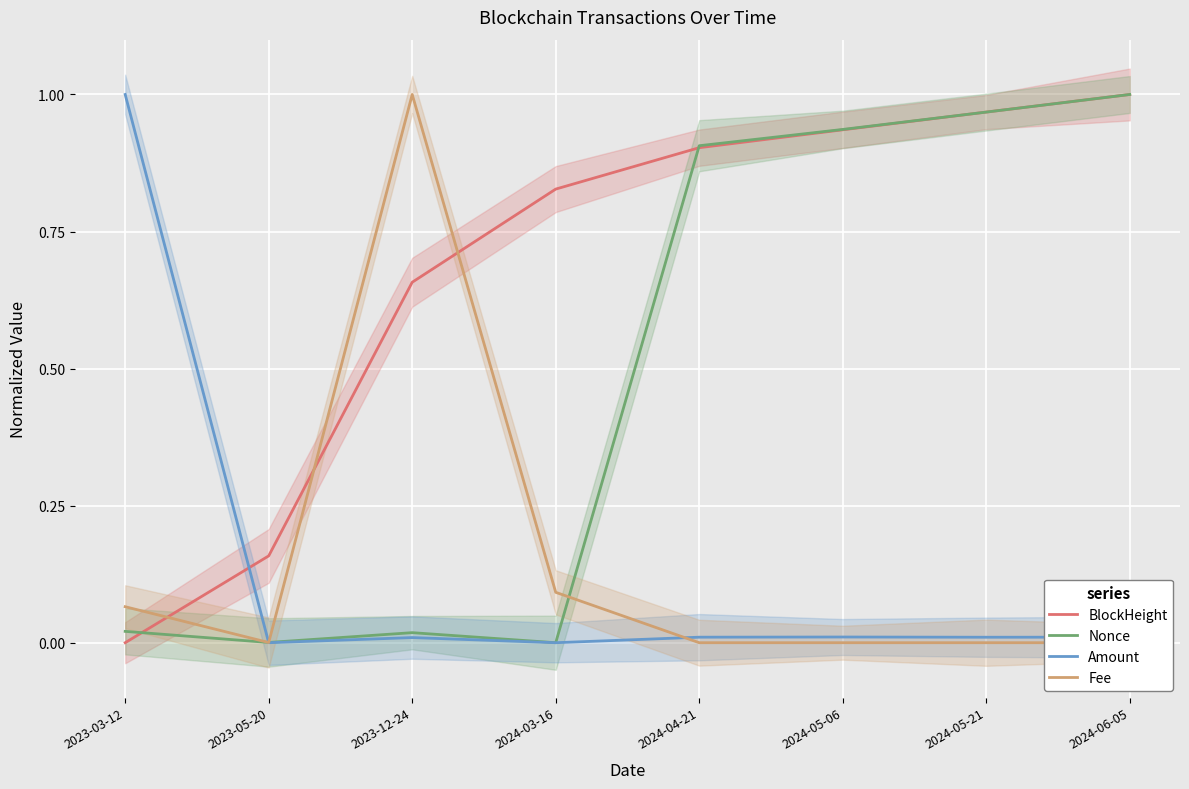

Between 2023-03-12 and 2023-12-24, which series saw the biggest shift?

Amount